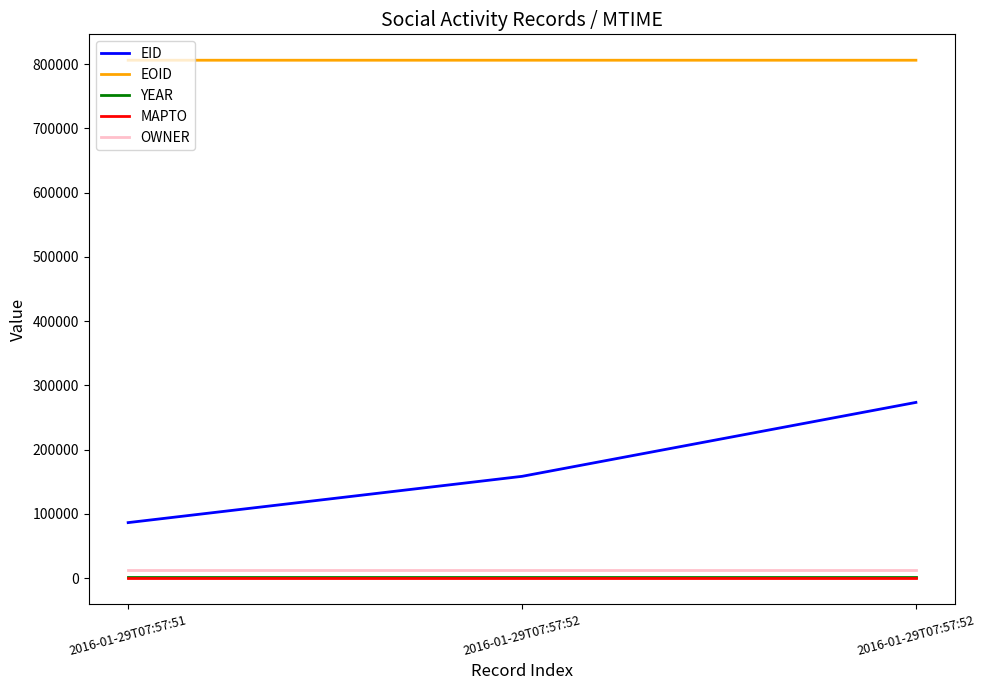

What is the difference between the highest and lowest values at 2016-01-29T07:57:51?

806149